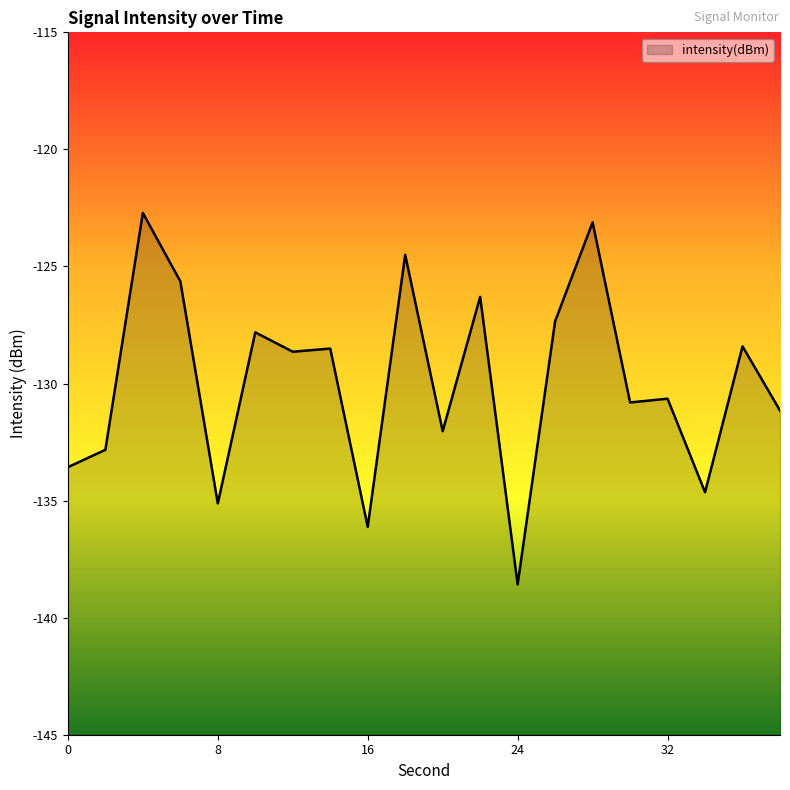

What is the value of the 16th point from the left?

-130.8